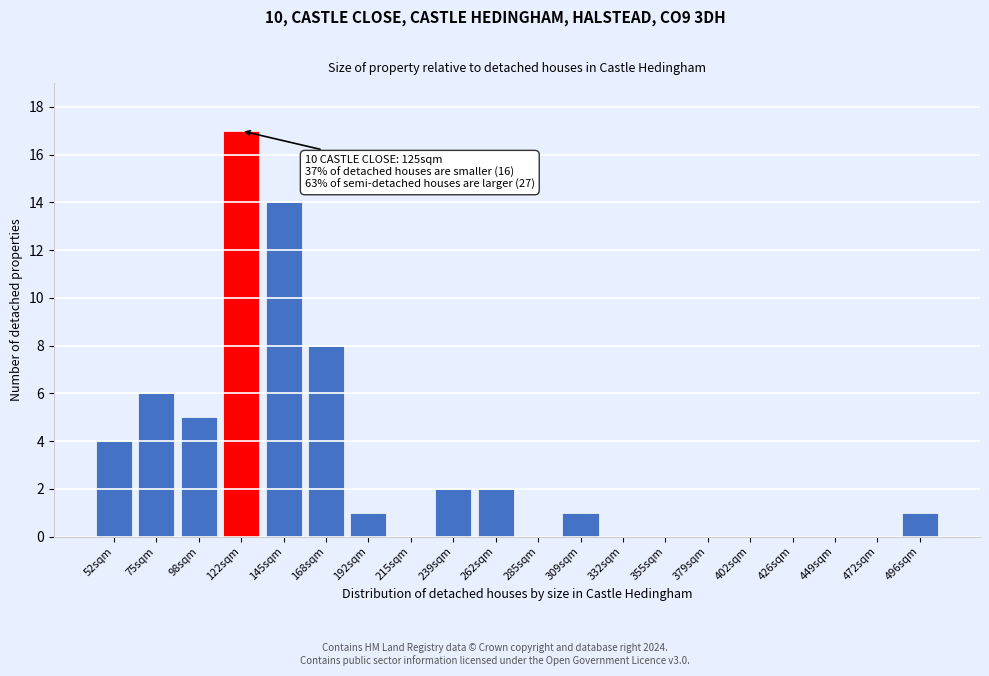

Reading right to left, transcribe all the data shown in this chart.

496sqm=1	472sqm=0	449sqm=0	426sqm=0	402sqm=0	379sqm=0	355sqm=0	332sqm=0	309sqm=1	285sqm=0	262sqm=2	239sqm=2	215sqm=0	192sqm=1	168sqm=8	145sqm=14	122sqm=17	98sqm=5	75sqm=6	52sqm=4